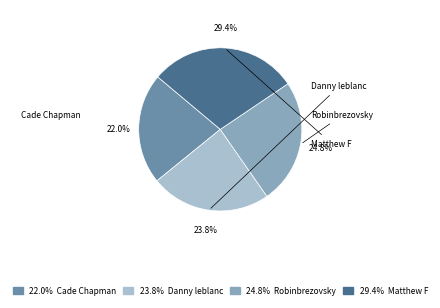

Is there any slice that represents more than half of the pie?

No